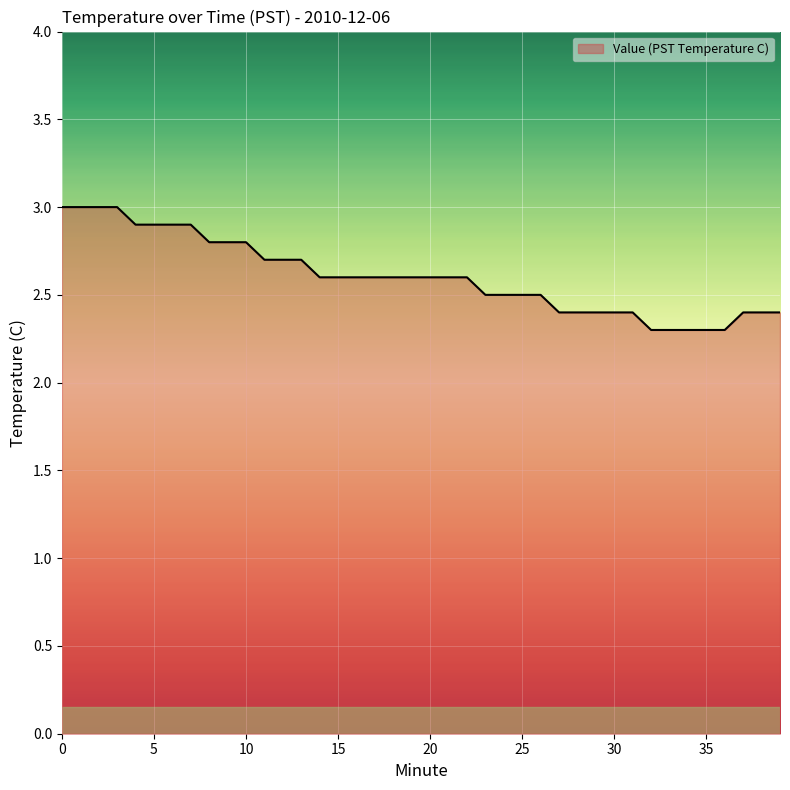

How many lines are shown in the chart?

1